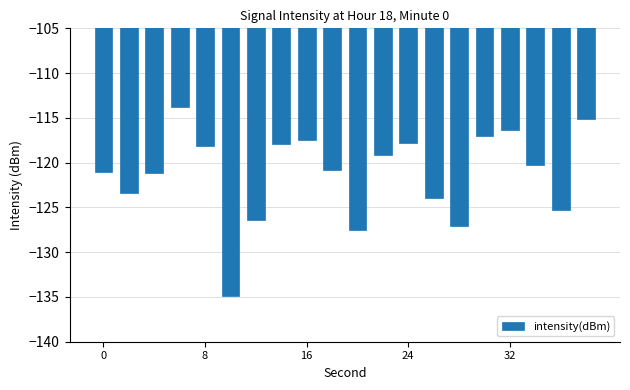

What is the value of the 1st bar from the left?

-121.1